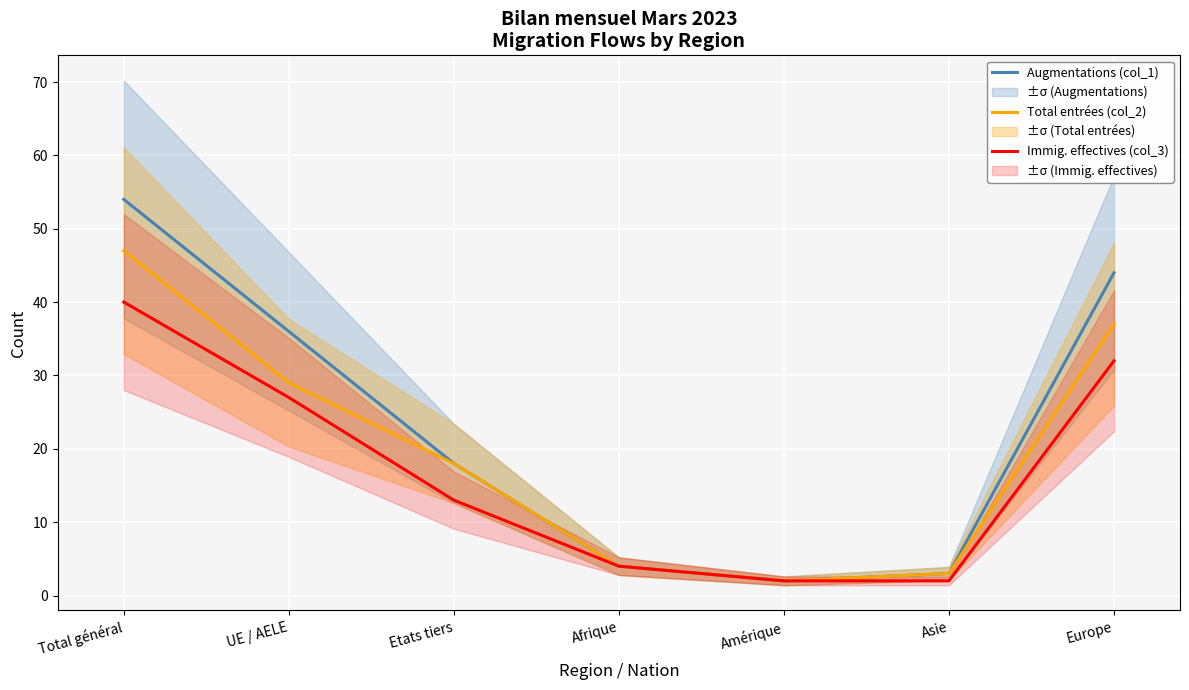

True or false: Augmentations (col_1) and Immig. effectives (col_3) cross at least once.

False